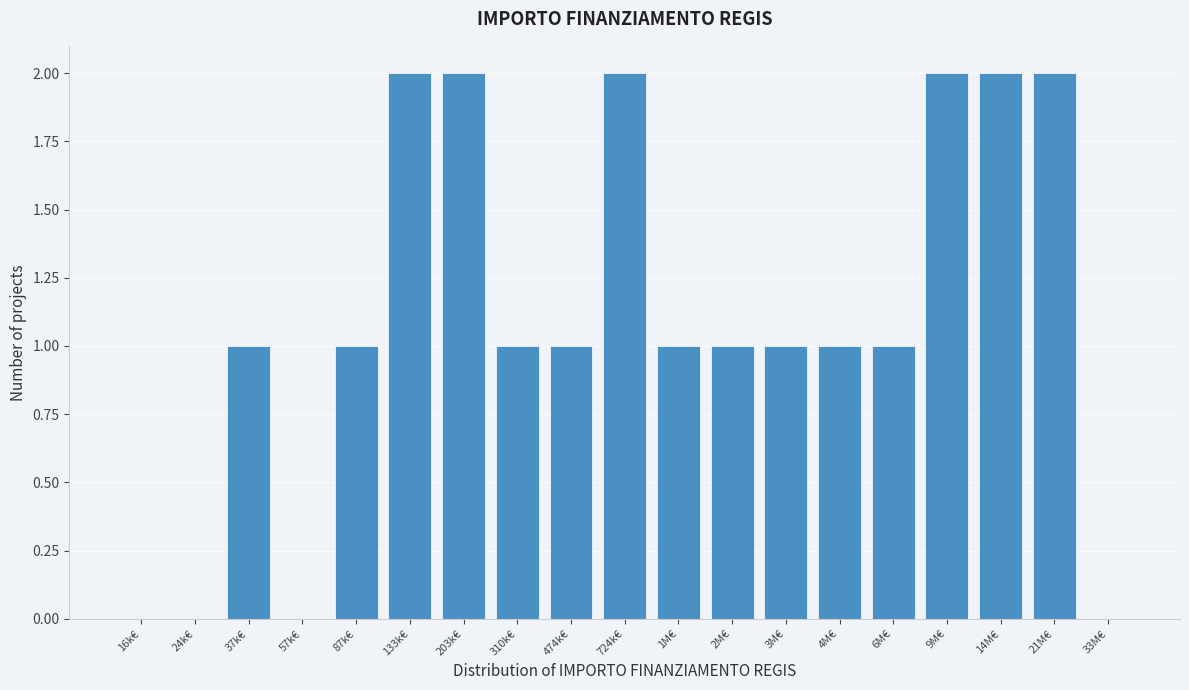

Reading right to left, list all the values displayed in this chart.

33M€=0	21M€=2	14M€=2	9M€=2	6M€=1	4M€=1	3M€=1	2M€=1	1M€=1	724k€=2	474k€=1	310k€=1	203k€=2	133k€=2	87k€=1	57k€=0	37k€=1	24k€=0	16k€=0